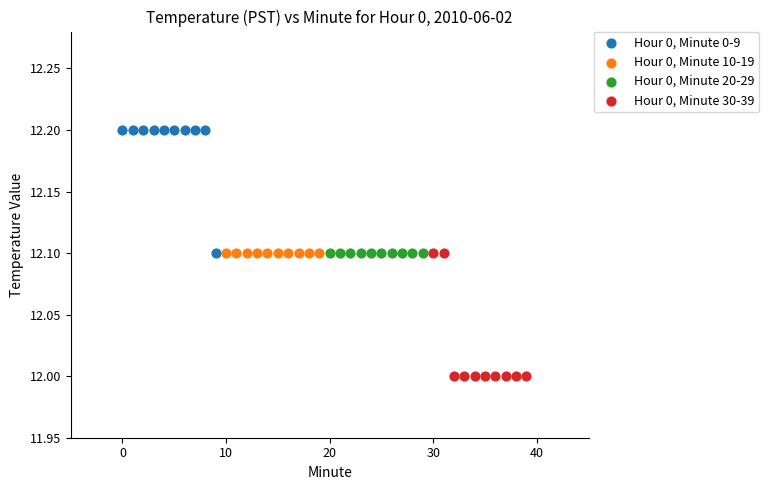

Which series contains the lowest Y value?

Hour 0, Minute 30-39